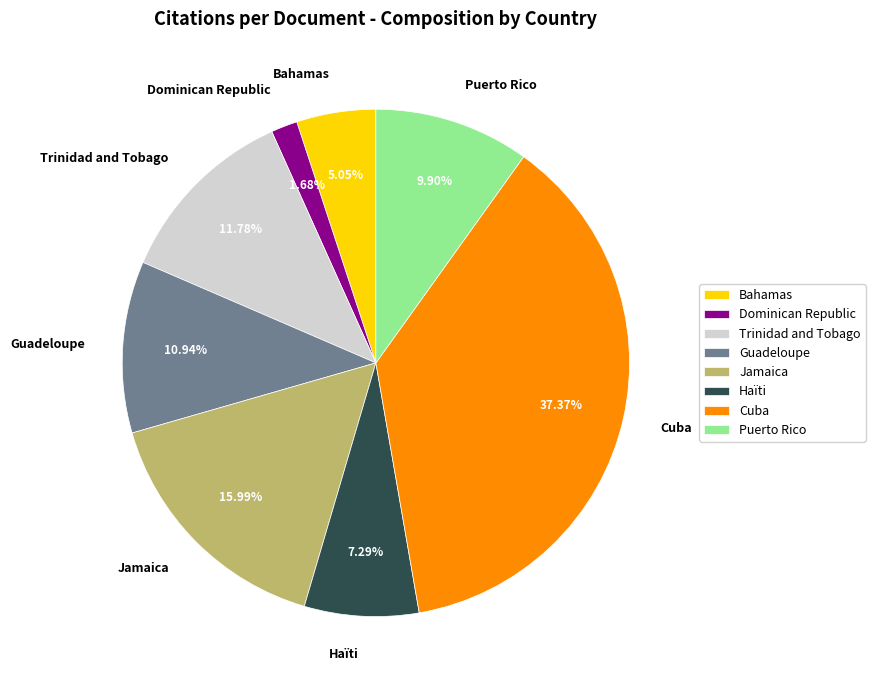

Which slice is the smallest?

Dominican Republic